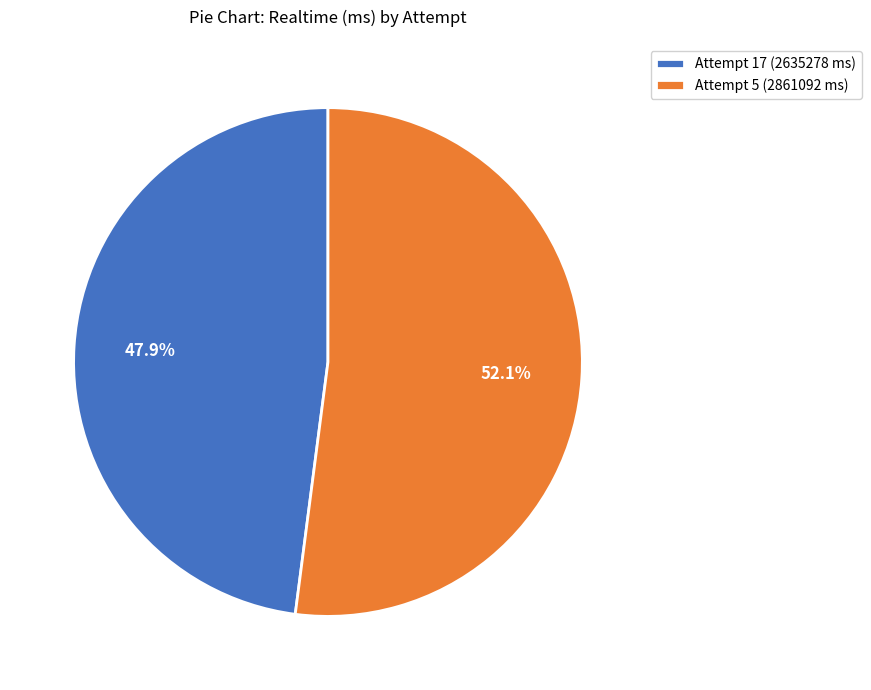

Between Attempt 5 (2861092 ms) and Attempt 17 (2635278 ms), which is larger?

Attempt 5 (2861092 ms)